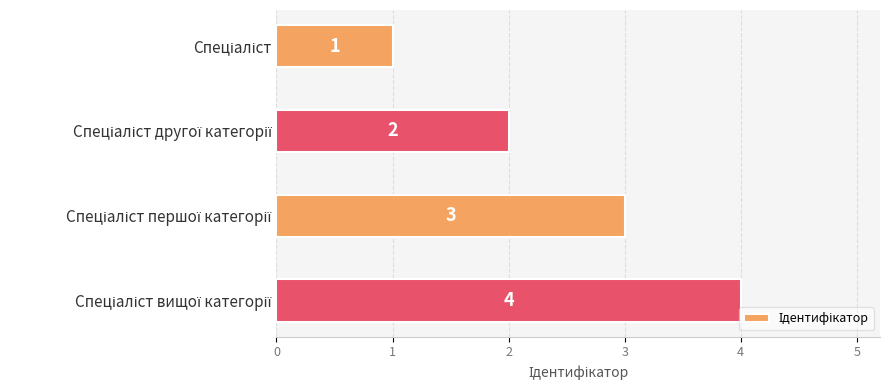

What is the smallest value displayed?

1